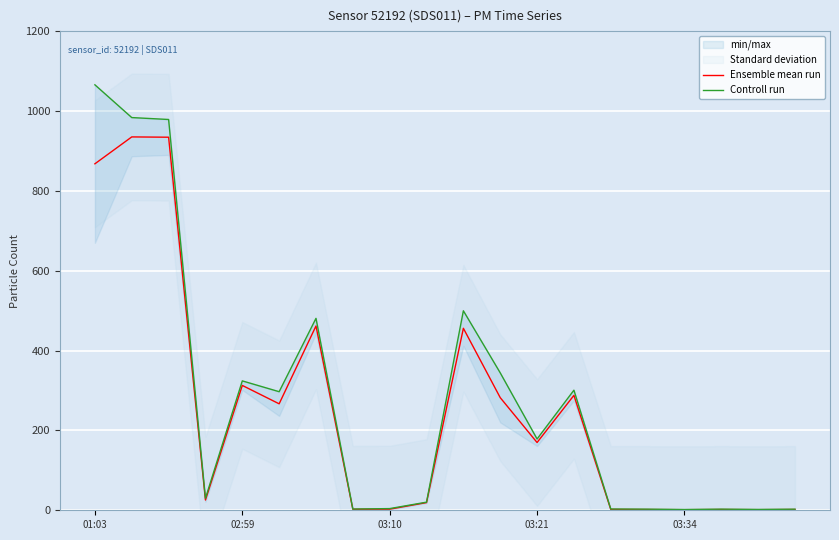

How many values in the Ensemble mean run series exceed 169?

10